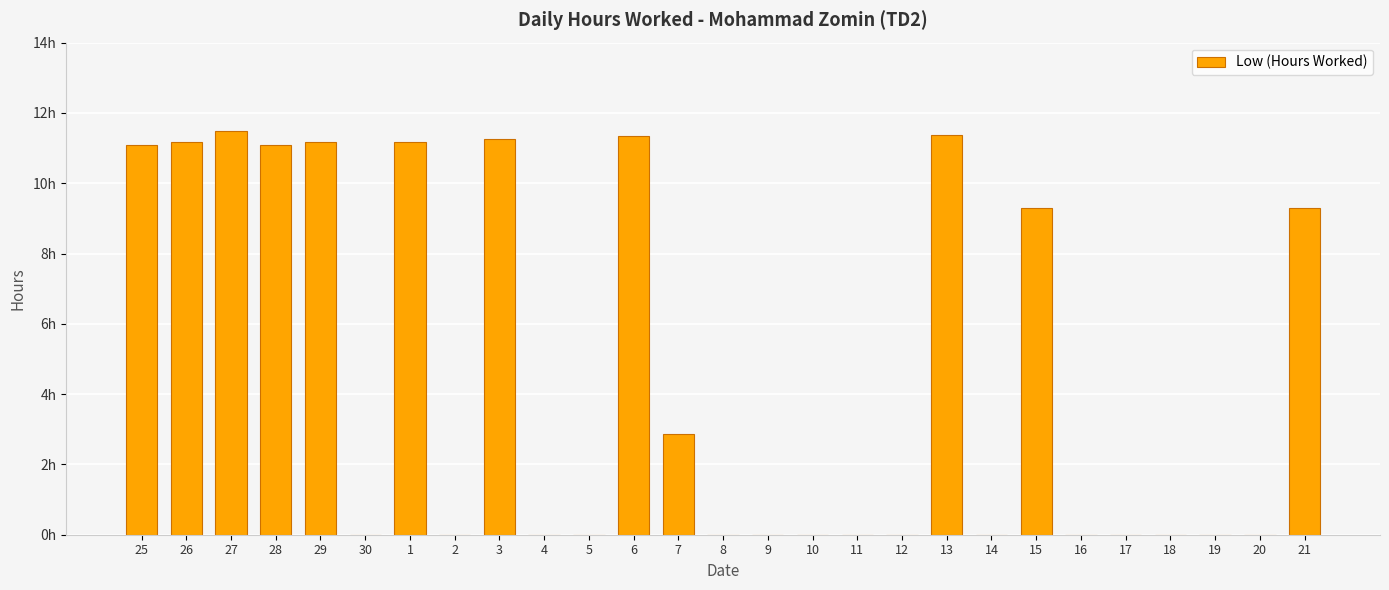

What is the maximum value shown in the chart?

11.5